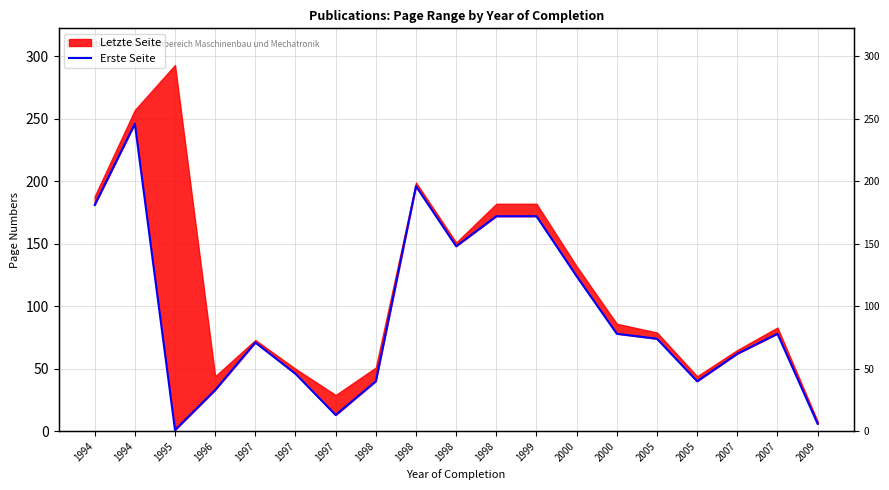

How many interior local valleys (lower than both neighbors) does the data have?

4